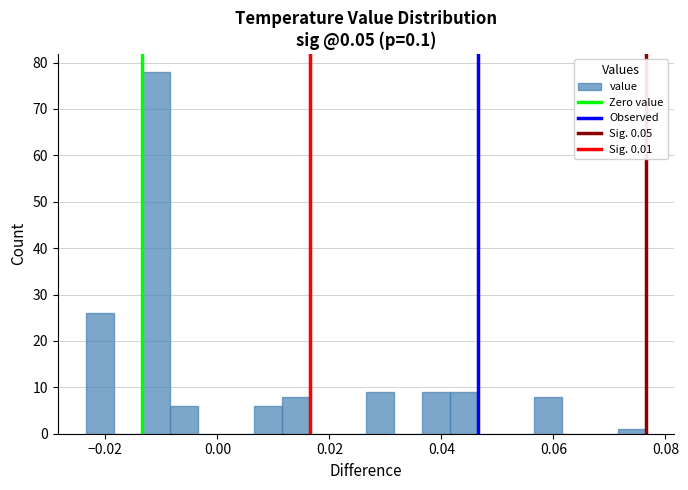

Read against the x-axis, roughly where is the centre of the tallest bar?

-0.010